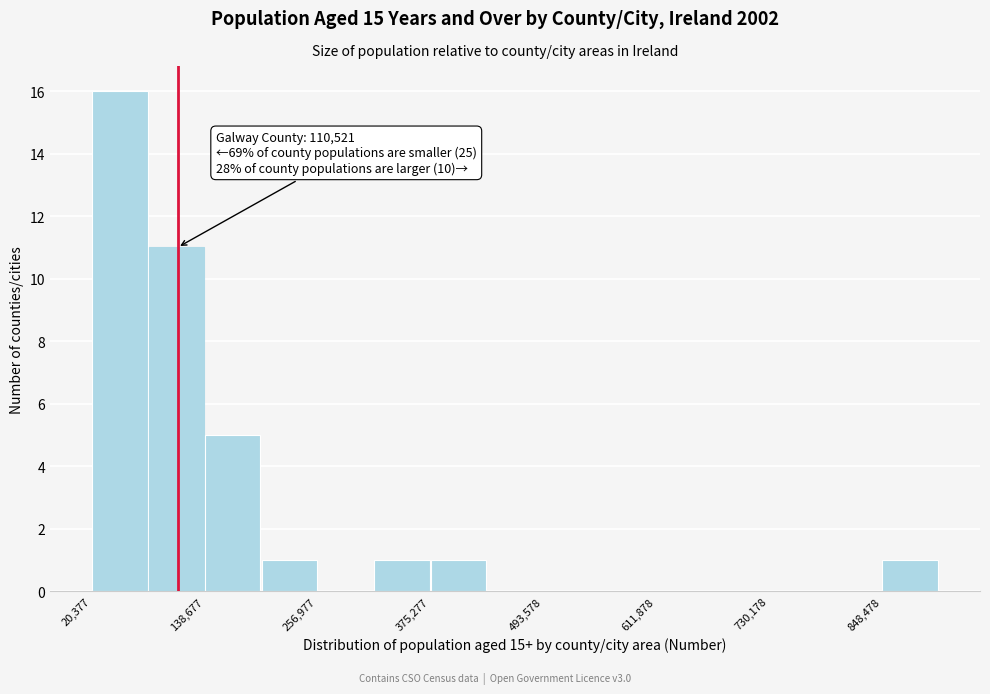

Around what value on the x-axis is the tallest bar? Give the approximate position of its centre, as read against the axis.

40000